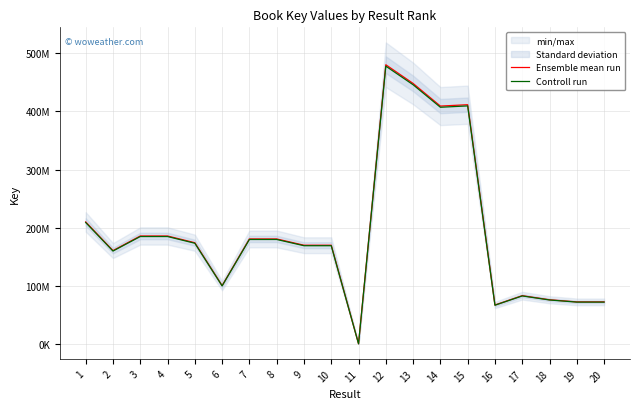

The value of Ensemble mean run at 11 is 420235.4. True or false?

False